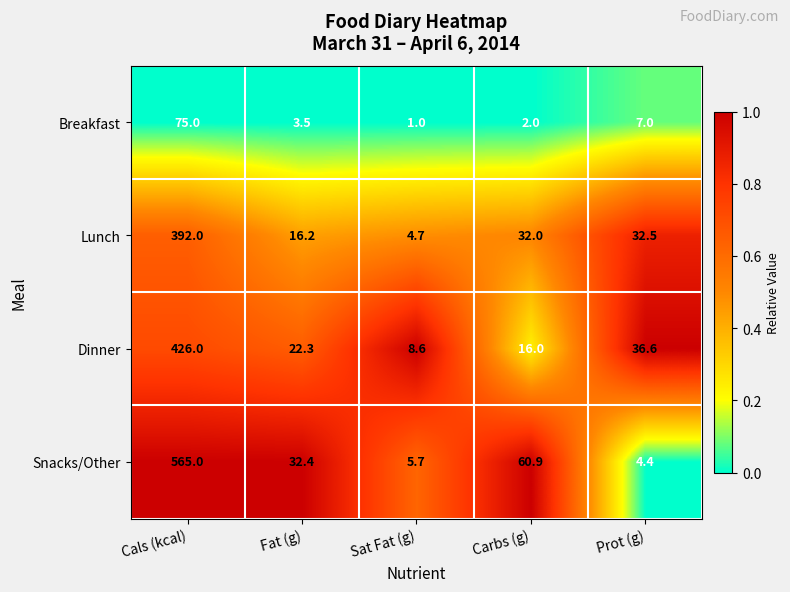

At Fat (g), list the series in order from smallest to largest.

Breakfast, Lunch, Dinner, Snacks/Other